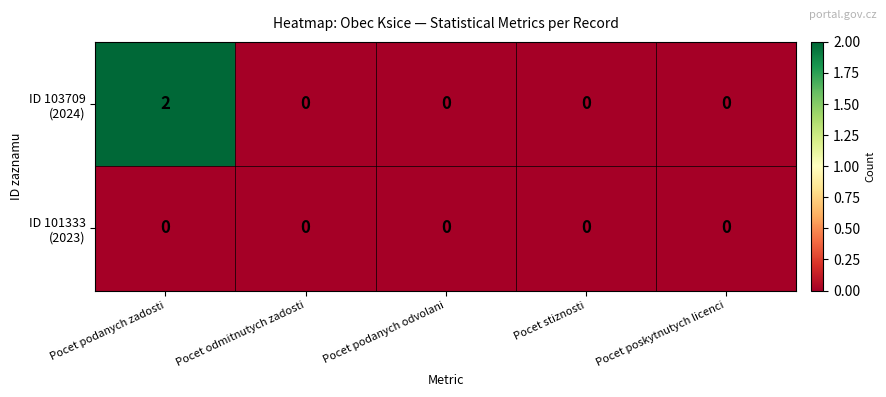

At which category is the sum across all series the highest?

Pocet podanych zadosti